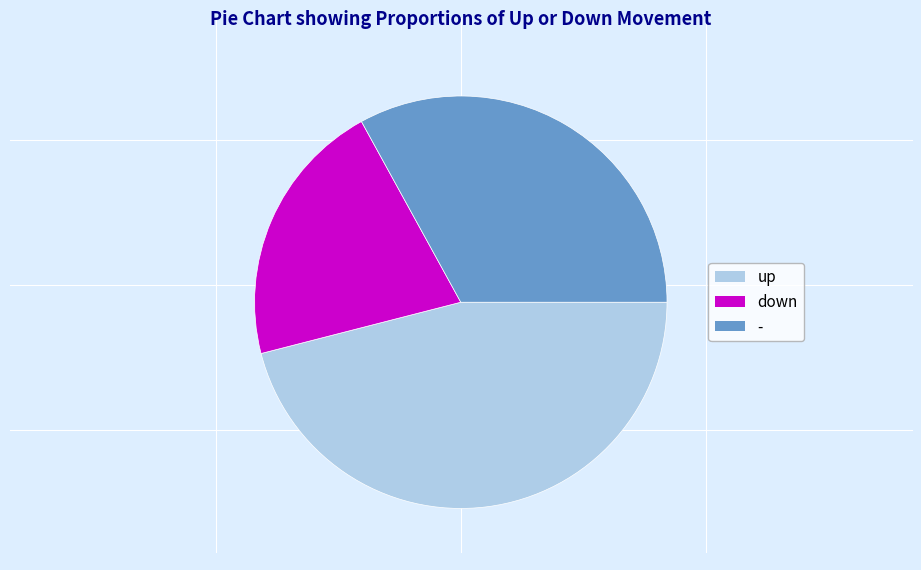

Is it true that down is 32% of the pie?

False